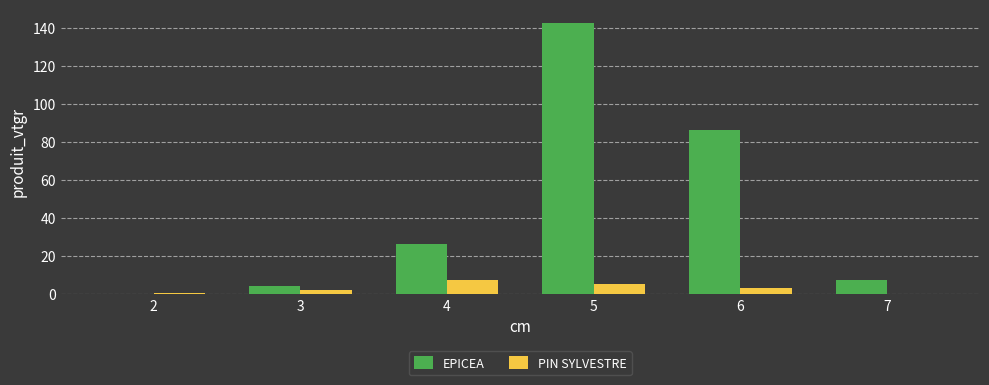

What is the maximum value for PIN SYLVESTRE?

7.4